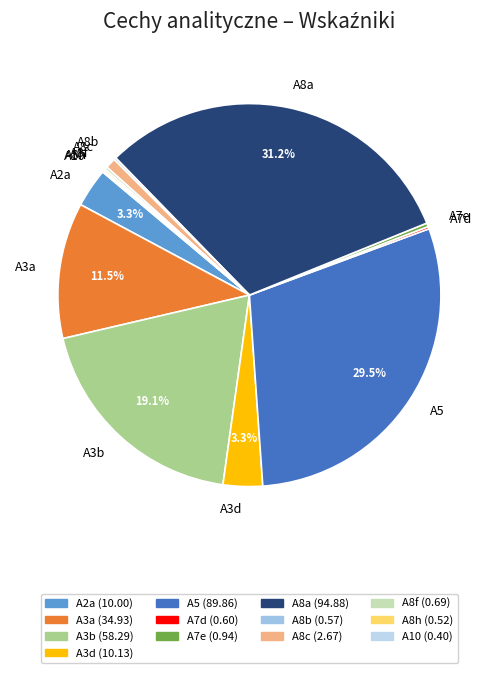

Is there any slice that represents more than half of the pie?

No